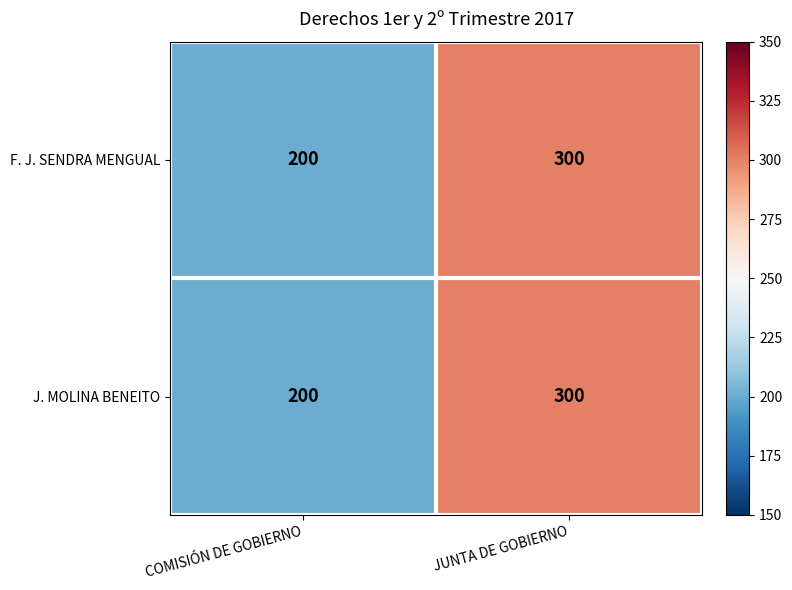

The value of J. MOLINA BENEITO at JUNTA DE GOBIERNO is 449. True or false?

False